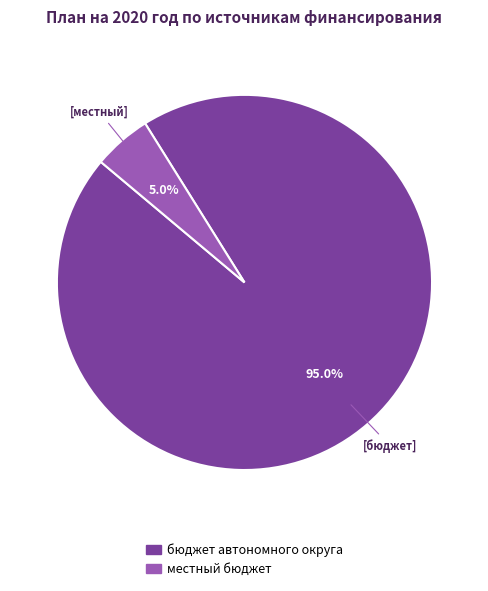

Is there a majority slice in this chart?

Yes